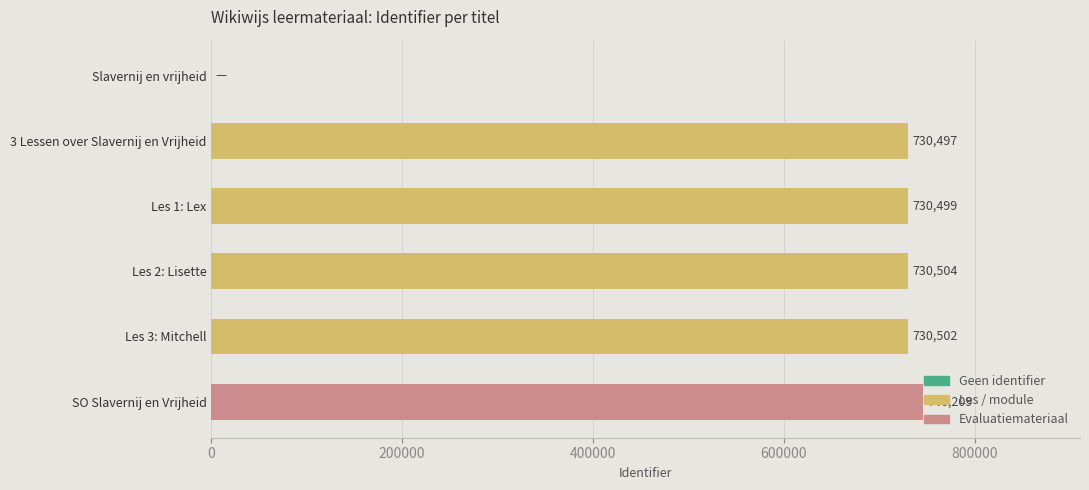

Which category has the highest value across all series?

SO Slavernij en Vrijheid